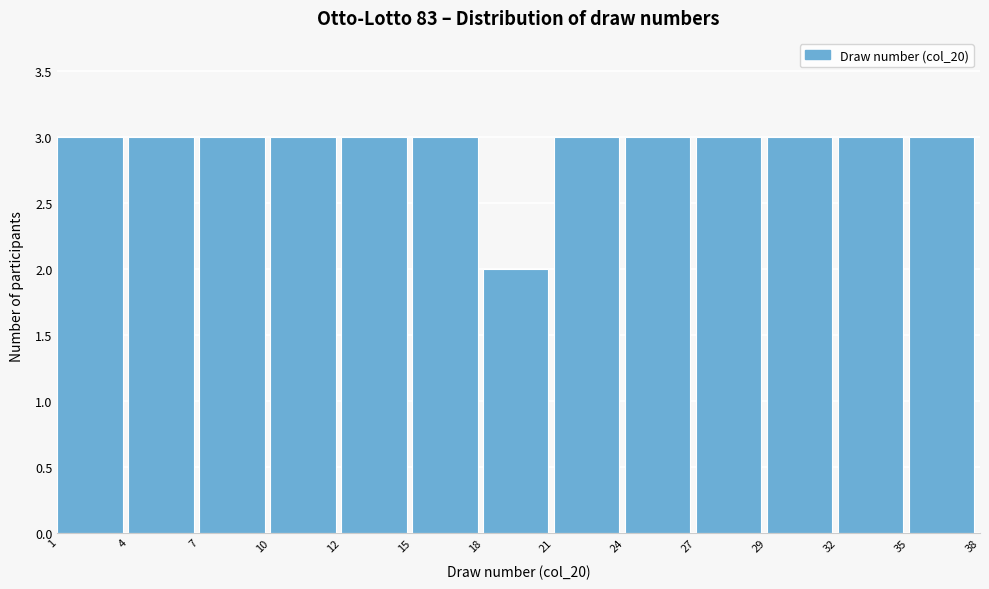

Reading left to right, list all the values displayed in this chart.

3	3	3	3	3	3	2	3	3	3	3	3	3